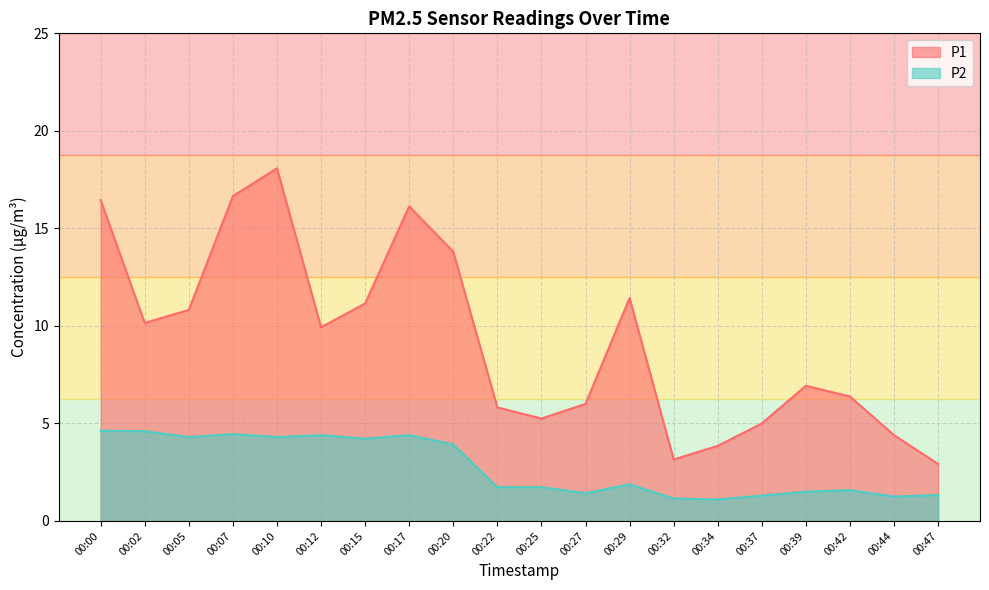

At which label does P2 reach its peak?

00:00